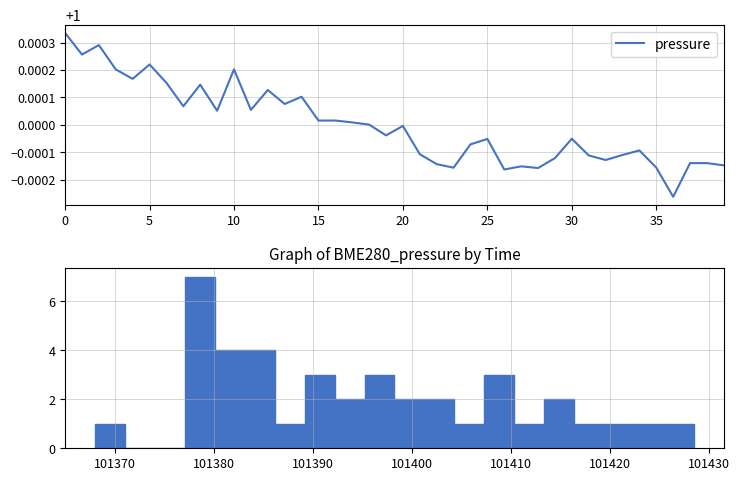

What is the sum of the values at 10 and 5?

2.0